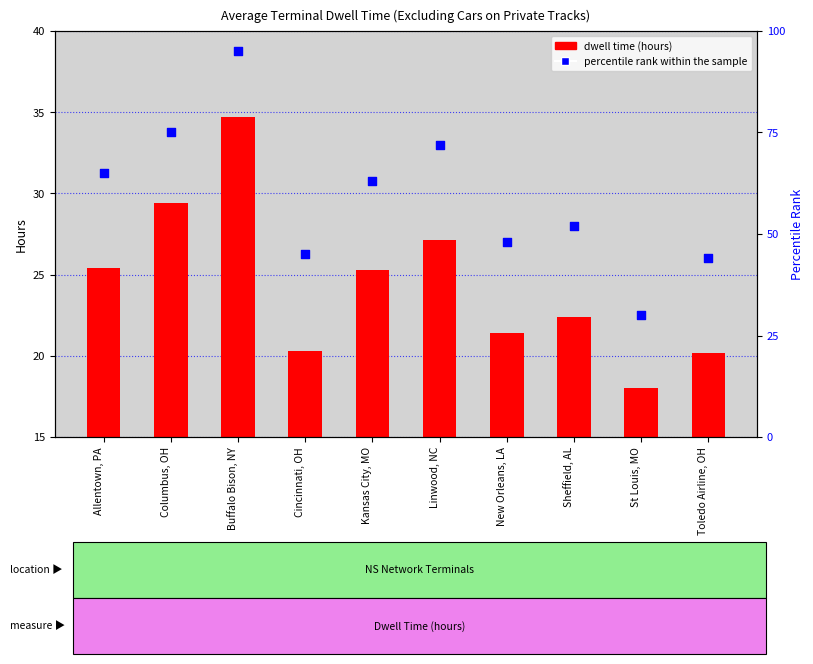

At how many categories does at least one series exceed 52?

5